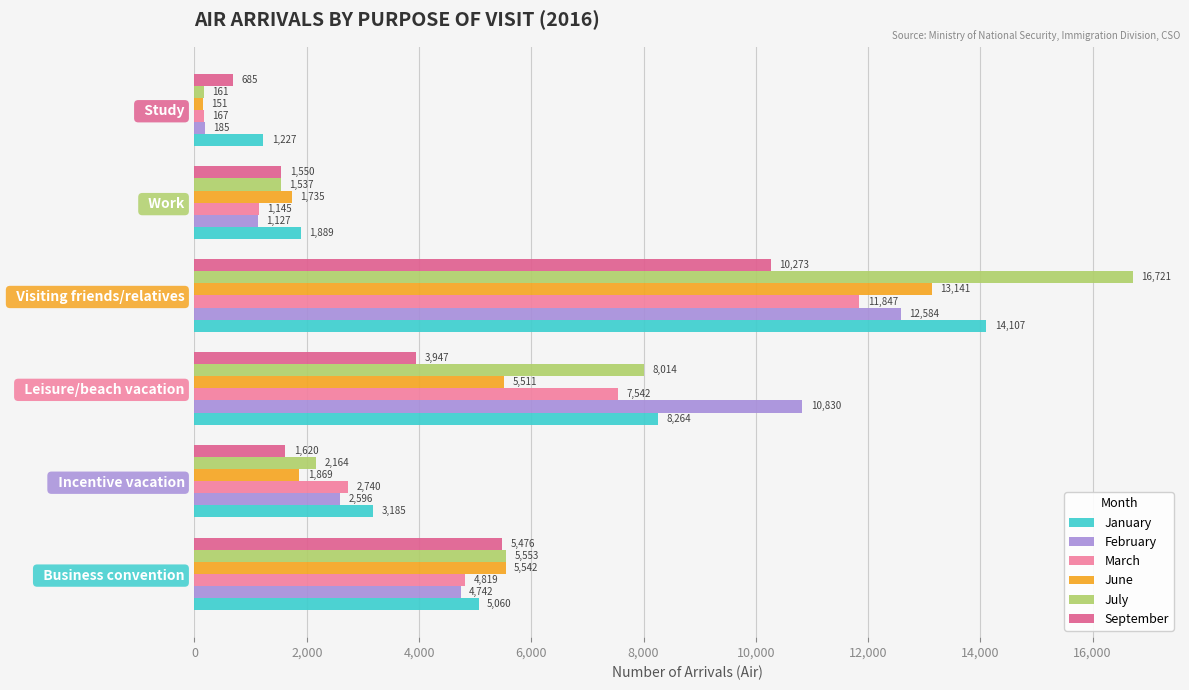

How many data points in February are less than 4742?

3